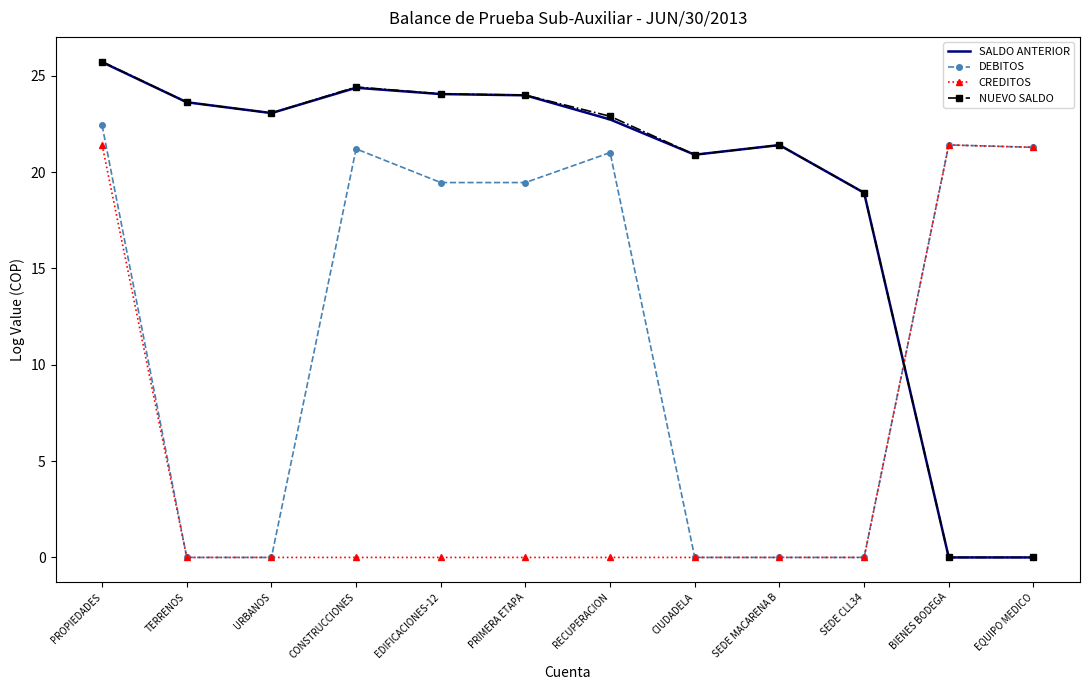

At which label does NUEVO SALDO first exceed 23?

PROPIEDADES